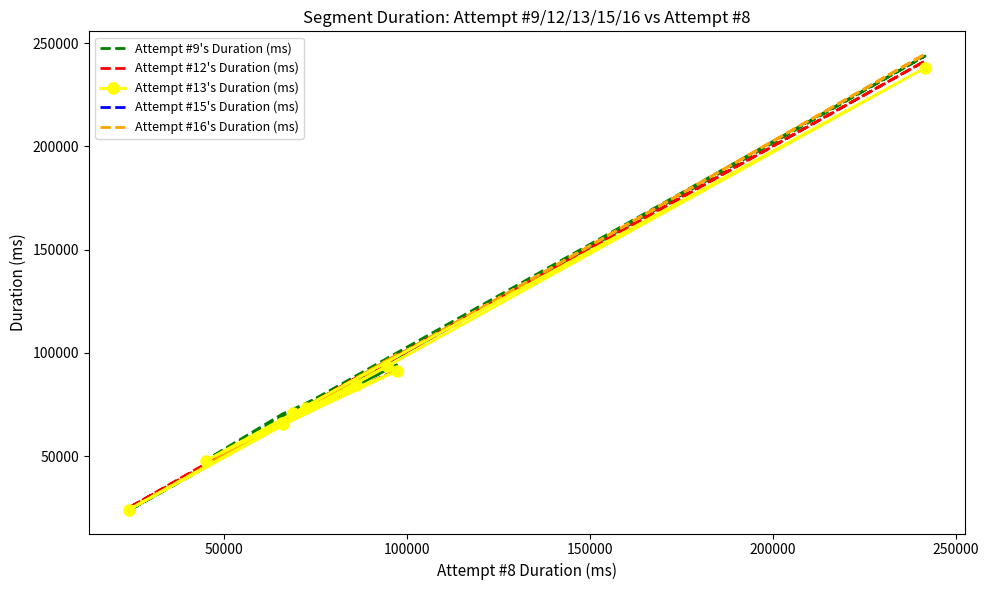

How many data points are less than 73006?

5